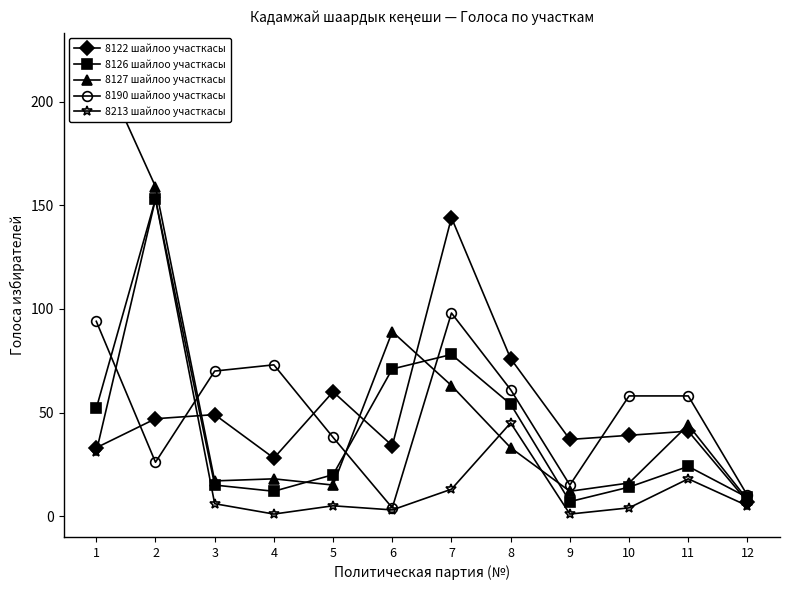

How many distinct data groups are displayed?

5